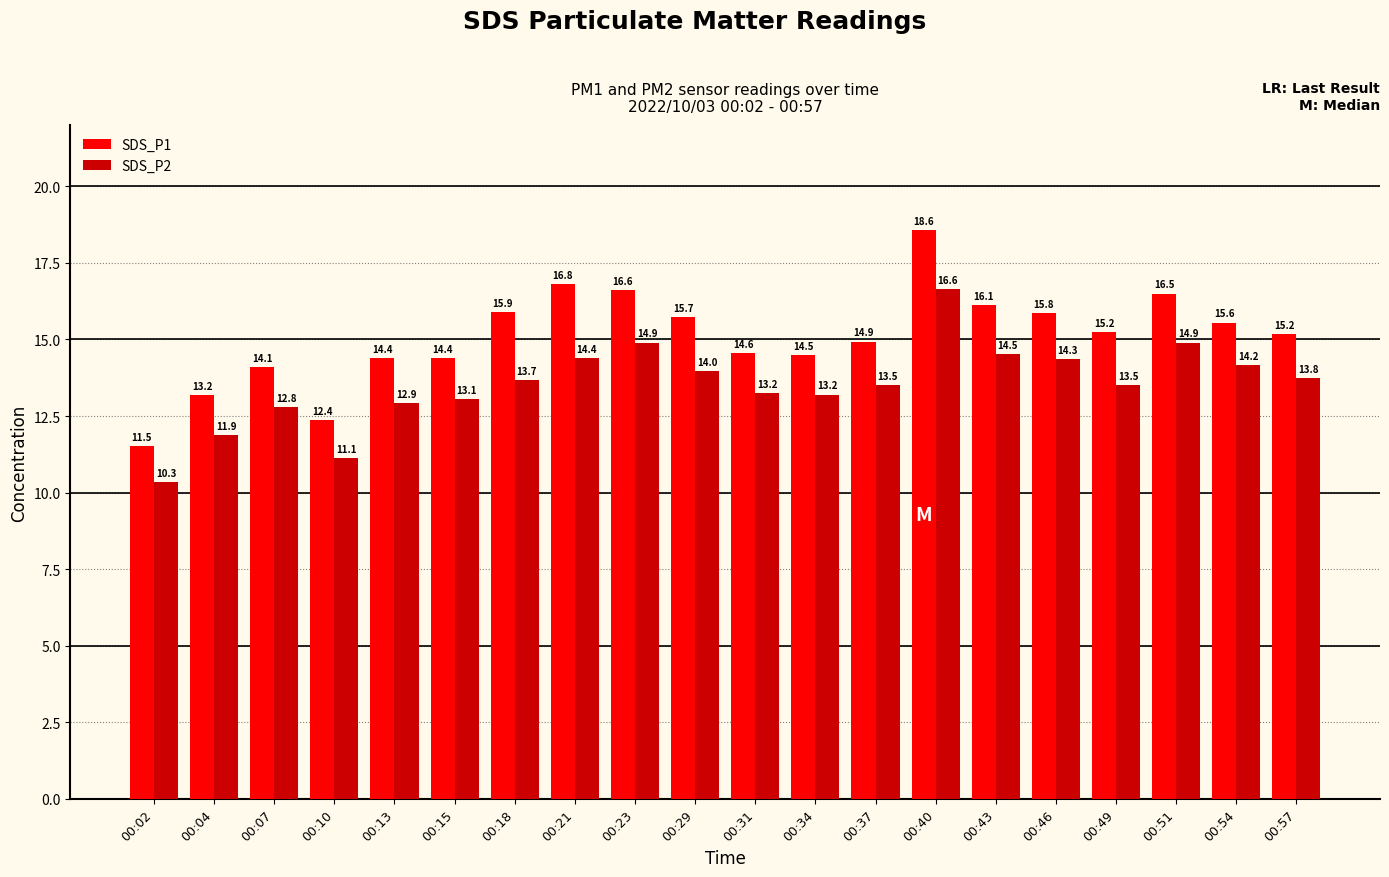

What is the sum of all SDS_P1 values?

302.0